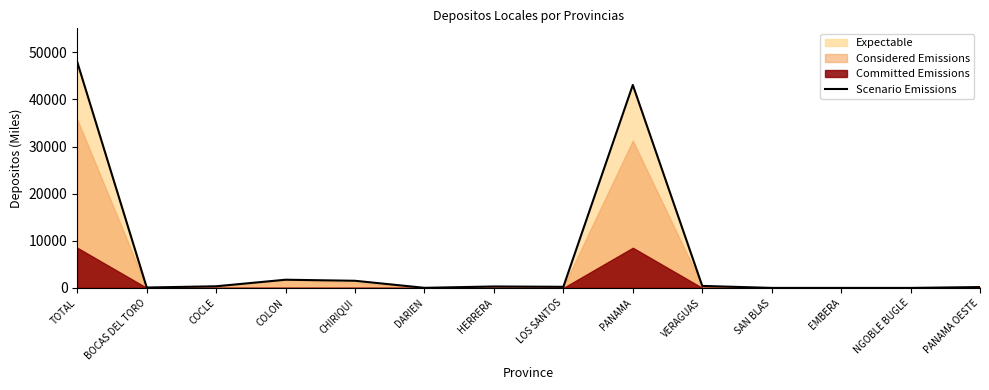

How many interior local peaks (higher than both neighbors) does the data have?

3